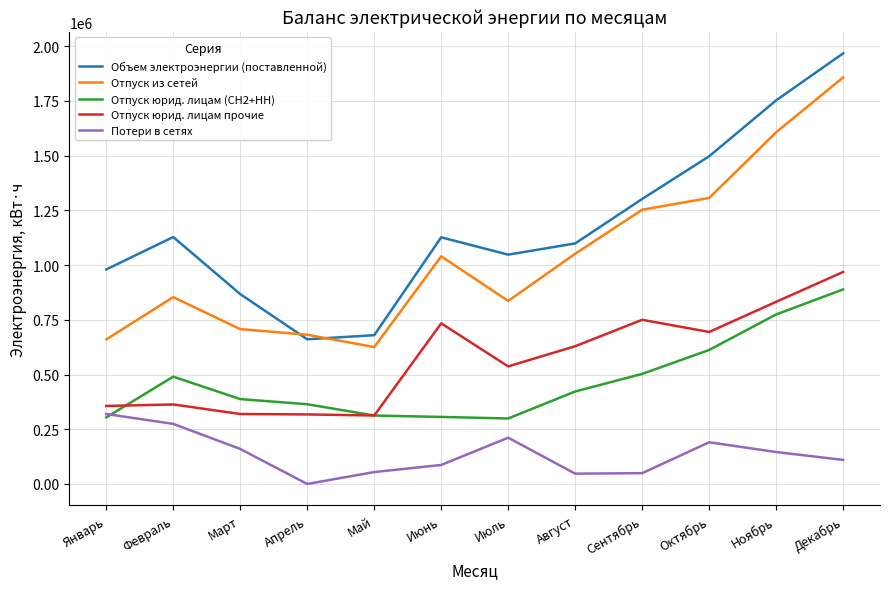

The value of Потери в сетях at Август is 47075. True or false?

True